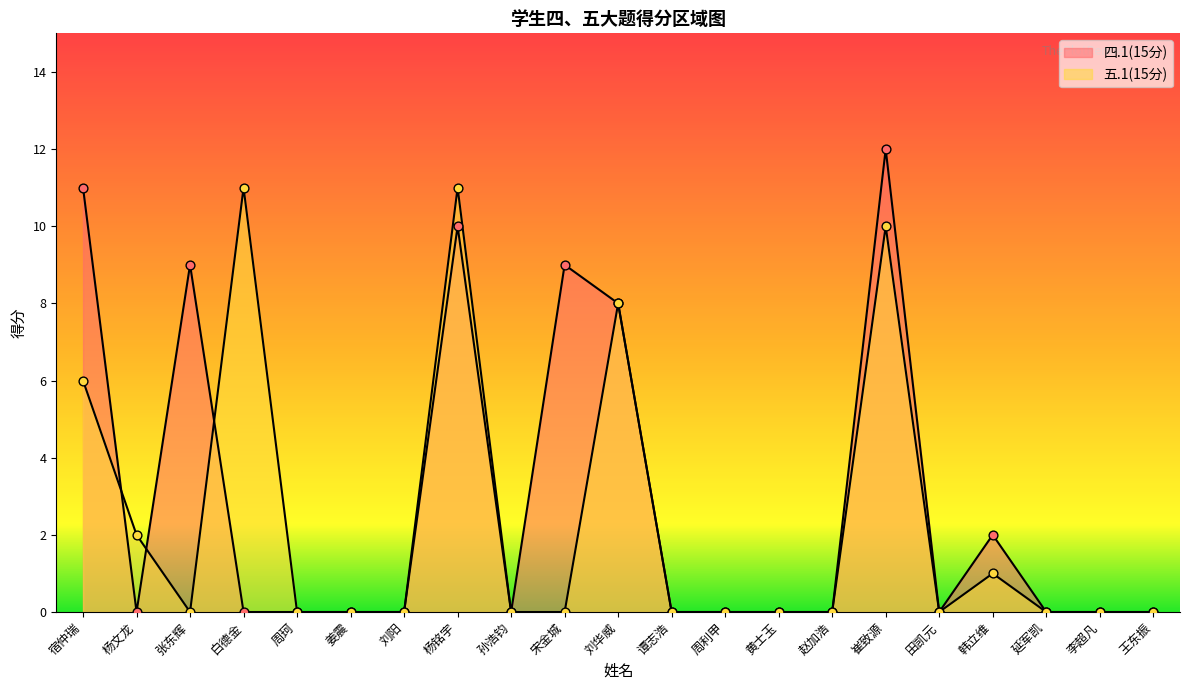

Is the value of 四.1(15分) at 刘阳 greater than the value of 五.1(15分) at 周珂?

No